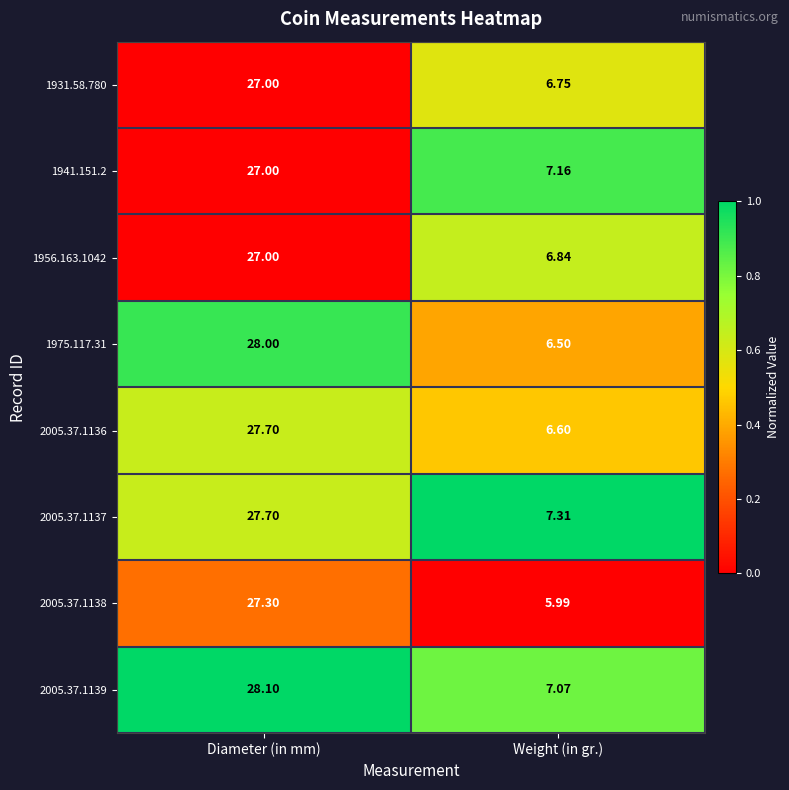

Where is 1931.58.780 nearest to the value 16?

Weight (in gr.)